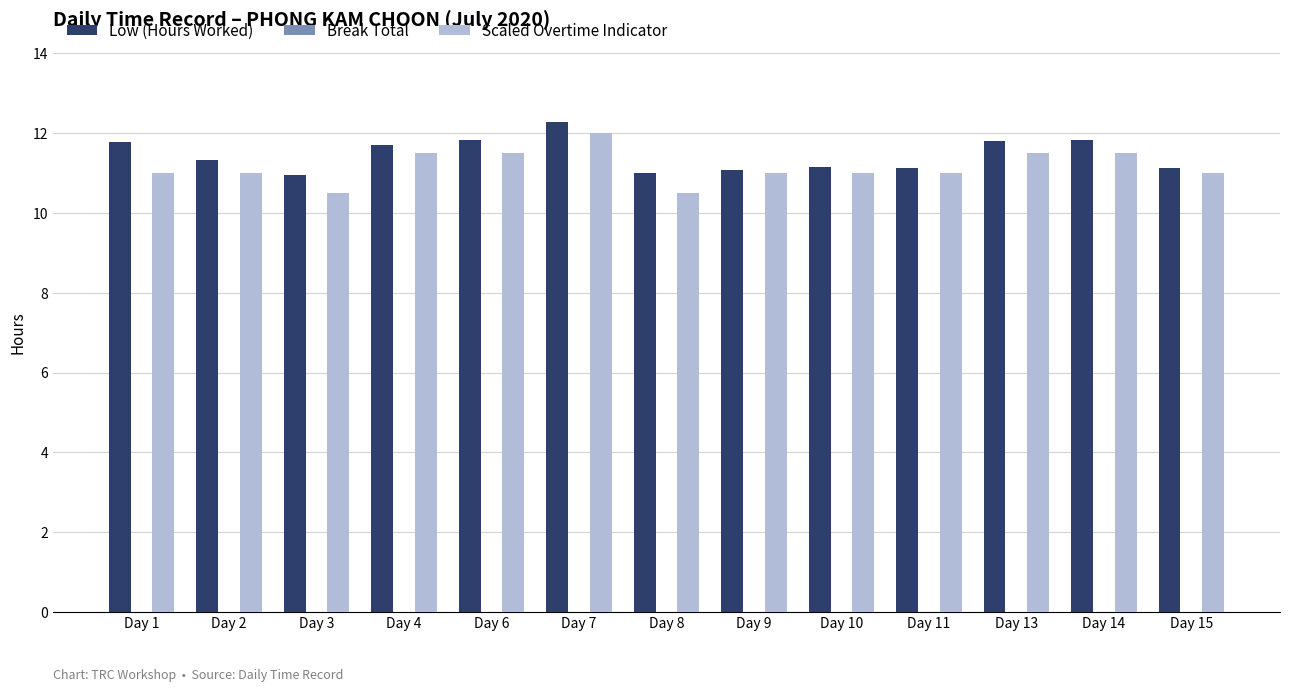

What is the difference between the maximum and minimum values in the Scaled Overtime Indicator series?

1.5